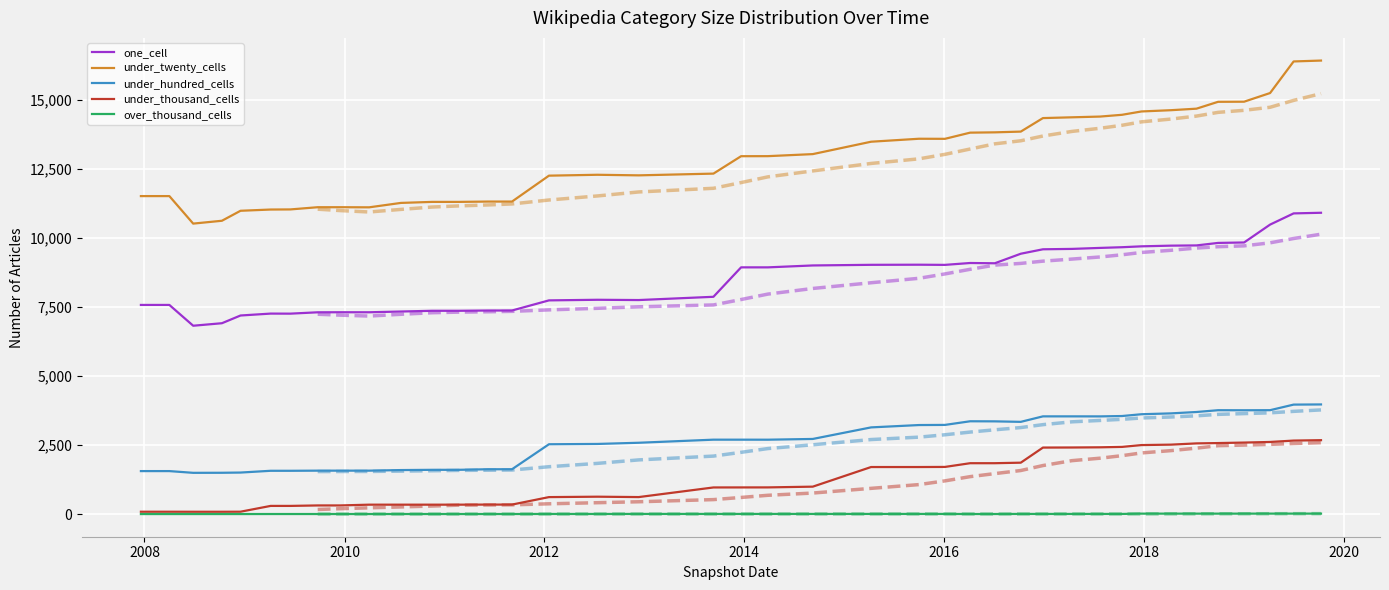

How many categories are shown in the chart?

40